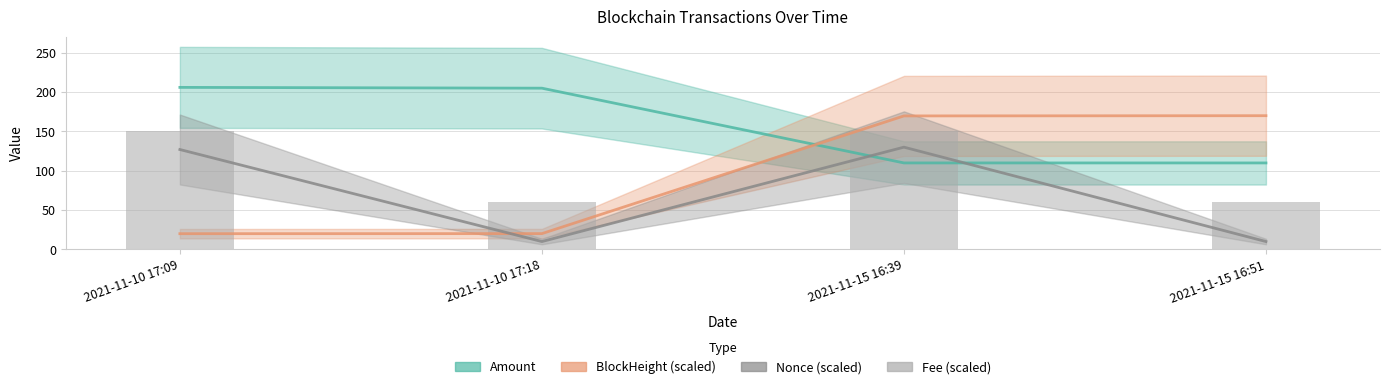

What is the maximum value for Amount?

206.0